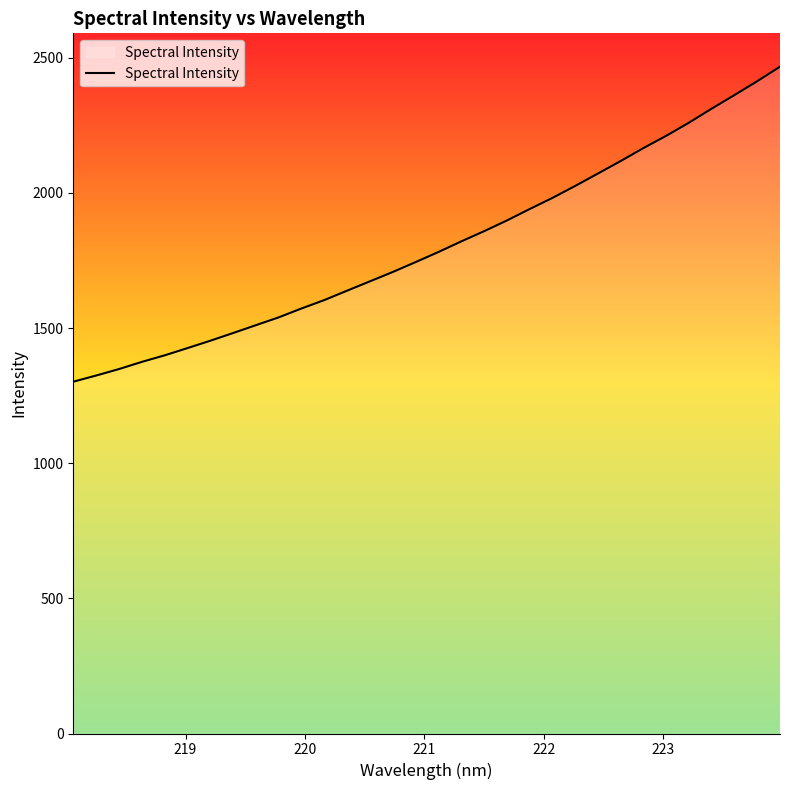

What is the minimum value shown in the chart?

1301.7